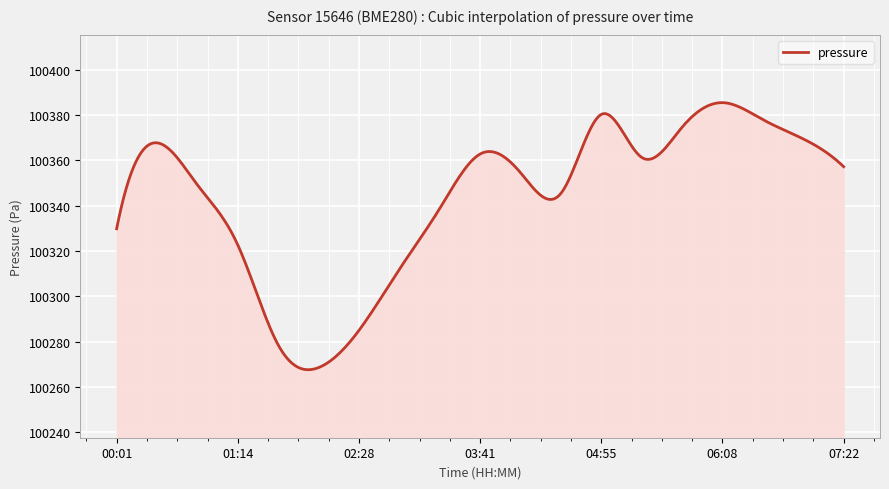

What is the minimum value shown in the chart?

100267.6